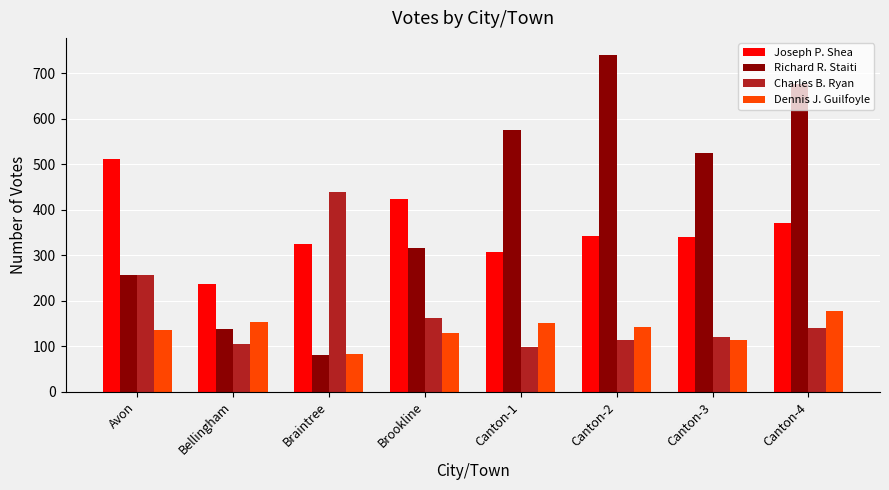

Which series has the widest spread of values?

Richard R. Staiti